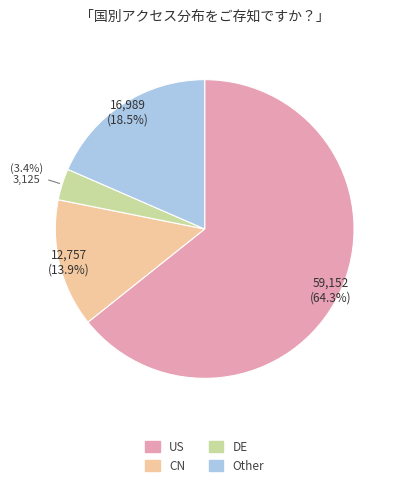

Is there a majority slice in this chart?

Yes